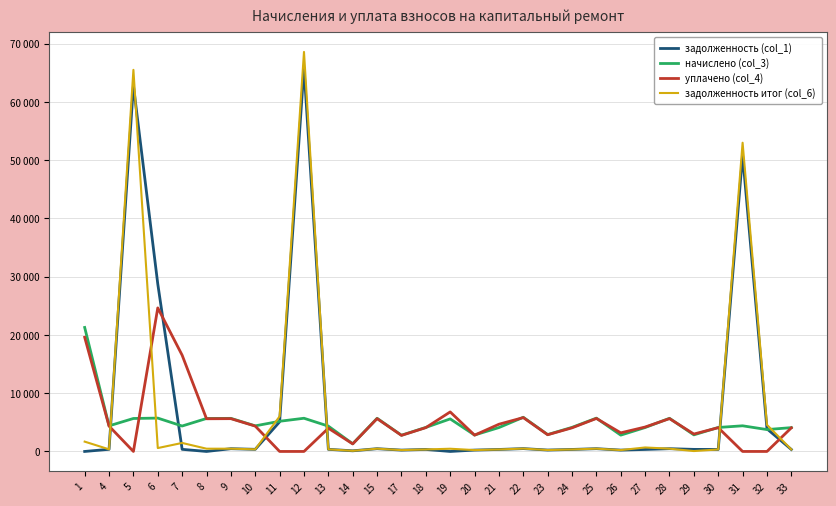

Reading right to left, extract all data points from this chart.

задолженность (col_1): 340.8	3884.2	50870.3	343.1	355.6	474.2	342.3	233.6	476.5	344.6	241.3	488.8	341.6	235.2	0.0	343.9	232.1	474.2	109.6	362.4	65831.9	5081.7	366.2	473.4	0.0	363.9	28749.5	62816.6	366.2	0.0
начислено (col_3): 4089.4	3757.1	4404.0	4117.2	2849.6	5690.0	4107.8	2803.3	5717.8	4135.7	2895.8	5865.7	4098.6	2821.9	5588.2	4126.4	2784.8	5690.0	1315.7	4348.4	5699.3	5181.9	4394.8	5680.7	5662.2	4366.9	5727.0	5662.2	4394.8	21288.8
уплачено (col_4): 4053.1	0.0	0.0	4080.7	2988.2	5639.6	4193.8	3195.9	5667.1	4053.7	2870.2	5813.7	4672.7	2796.9	6787.1	4089.9	2760.2	5639.6	1295.8	3986.1	0.0	0.0	4355.8	5630.3	5612.0	16522.3	24645.4	0.0	4355.8	19602.5
задолженность итог (col_6): 340.8	4567.3	53005.5	343.1	69.2	474.2	684.6	233.6	476.5	344.6	241.3	488.8	341.6	235.2	465.7	343.9	232.1	474.2	109.6	362.4	68595.1	6023.8	366.2	473.4	471.9	1461.6	582.3	65519.0	366.2	1686.3